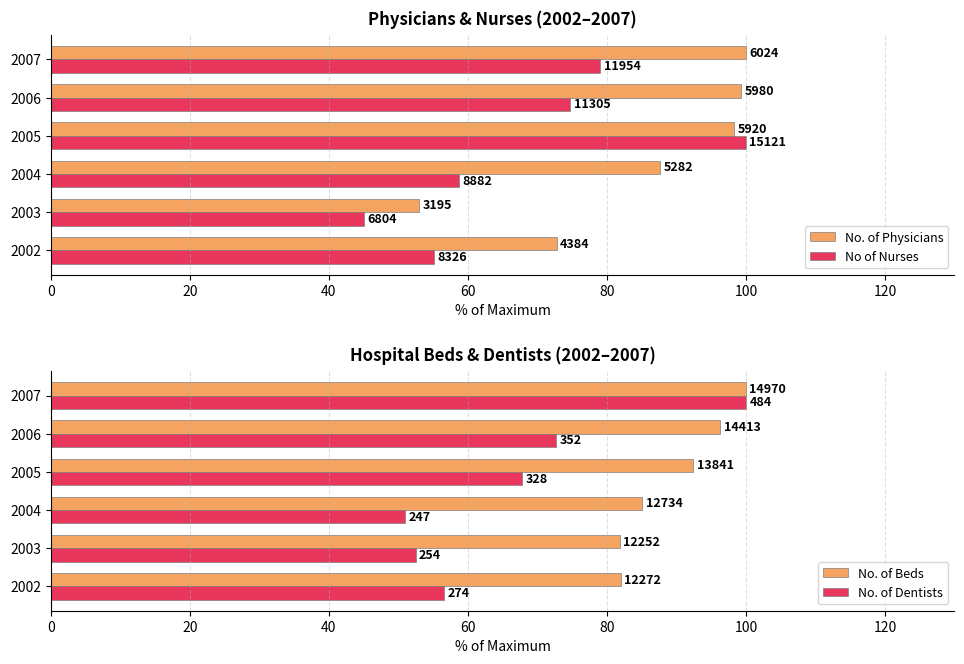

Does the chart contain stacked bars?

No